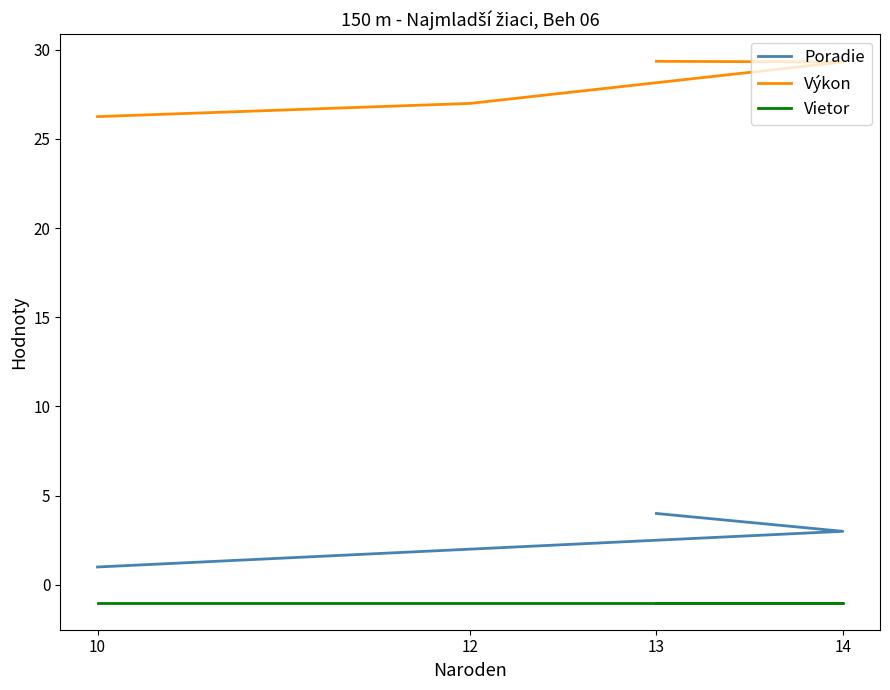

True or false: Poradie and Výkon intersect in this chart.

False